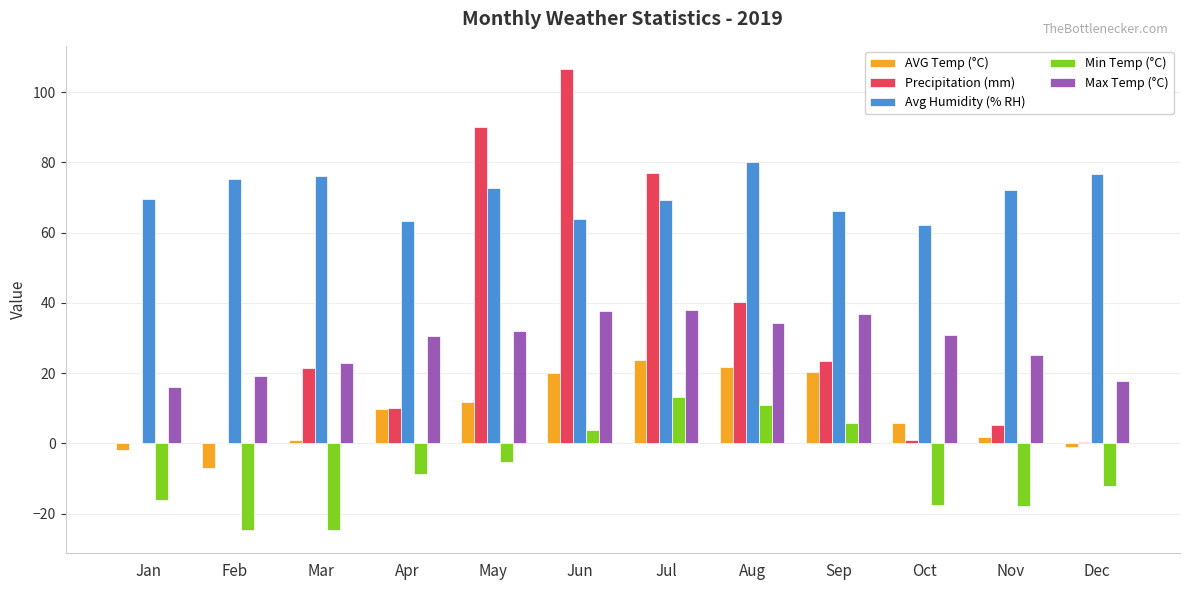

What is the total value across all series at Jun?

232.1